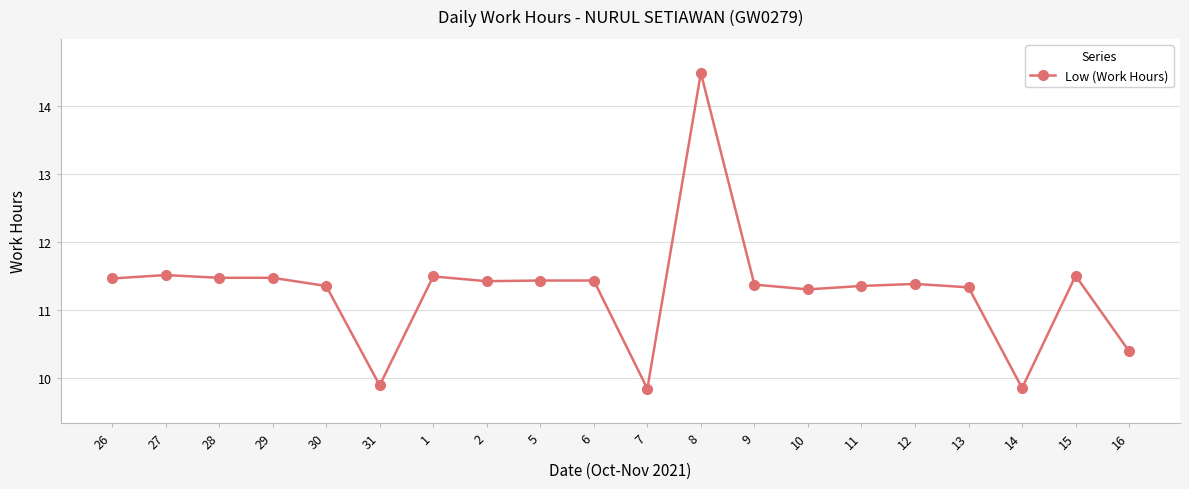

True or false: the data shows 6.5 at 27.

False